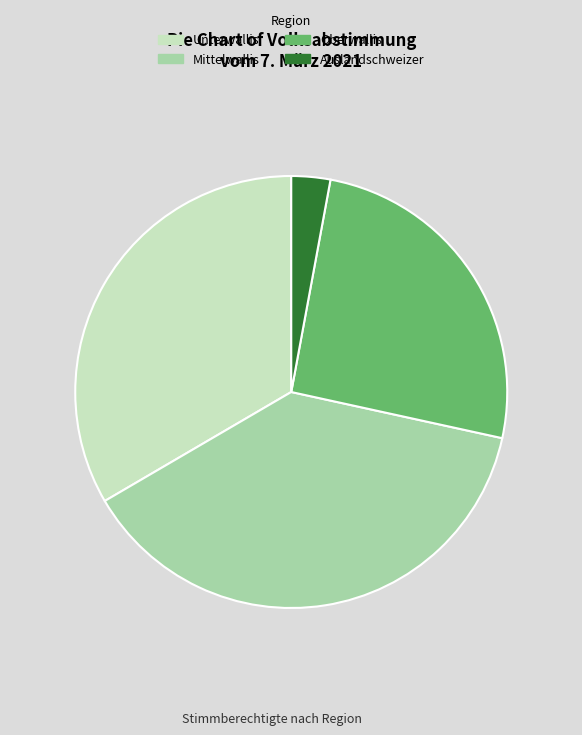

Do Auslandschweizer and Unterwallis together represent more than half of the pie?

No